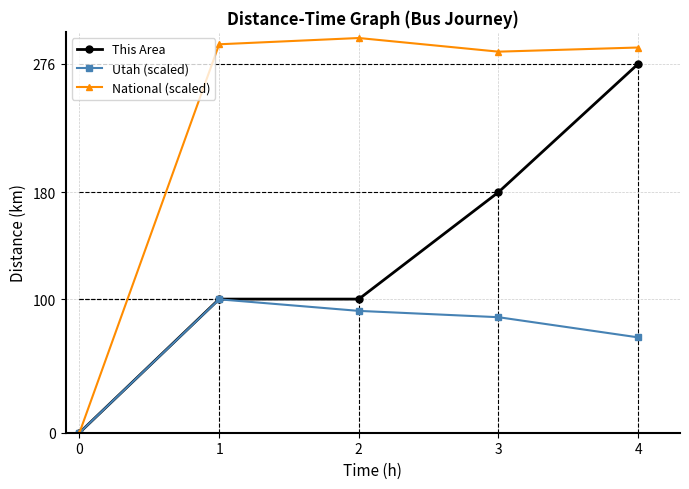

What is the value of the This Area point at the 5th from the left?

276.0